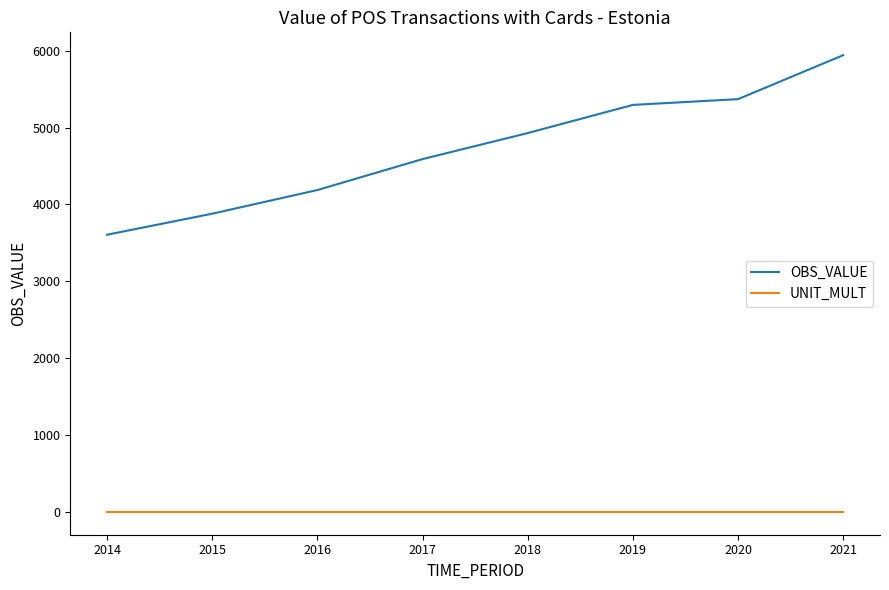

Does the chart display data point markers on the line(s)?

No